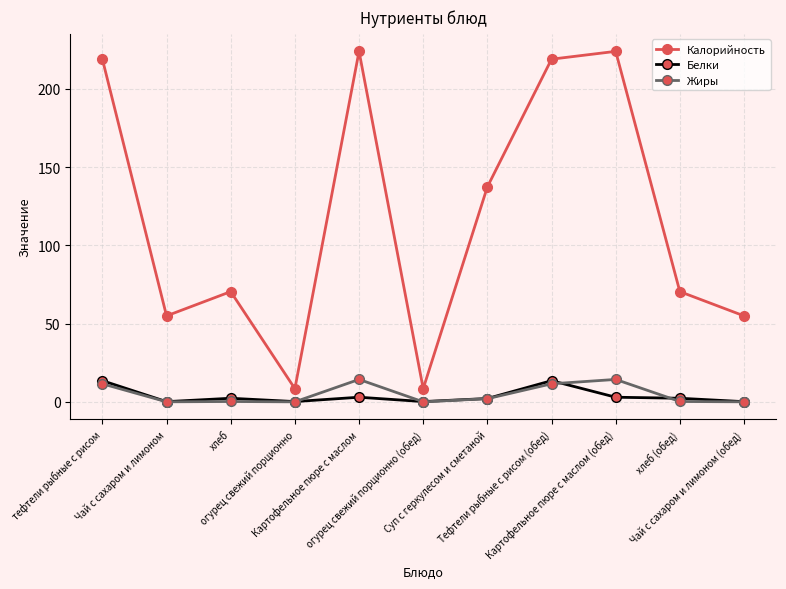

What position from the left is Чай с сахаром и лимоном?

2